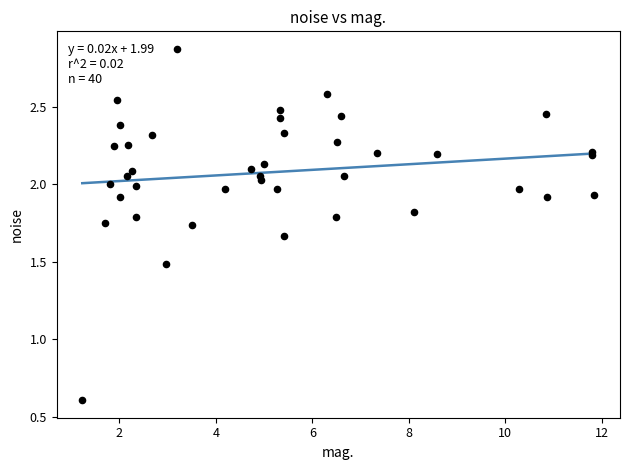

What Y value in the scatter plot is closest to 1?

0.6